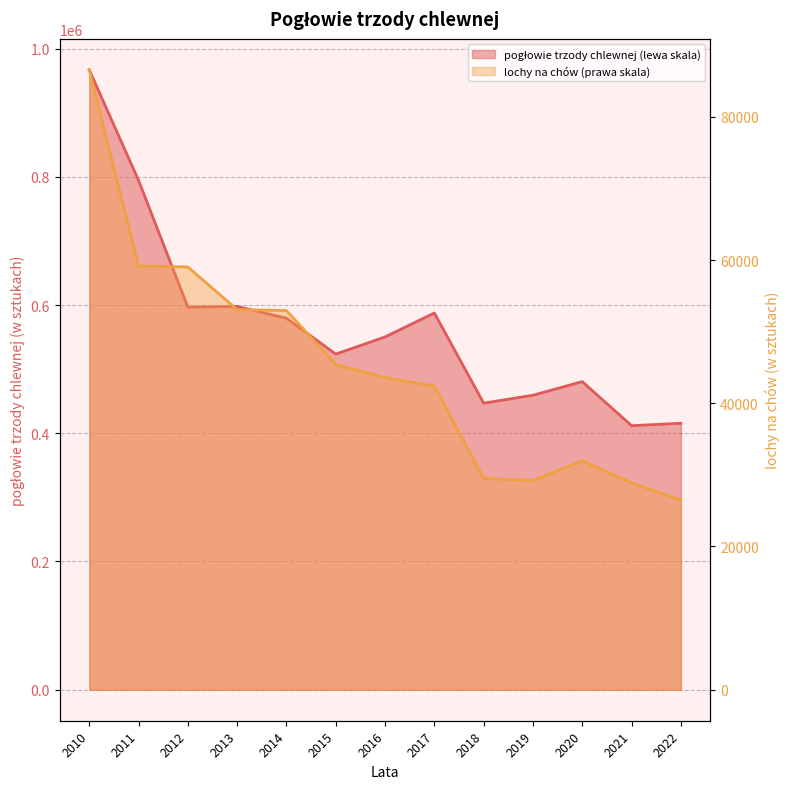

At how many categories does at least one series exceed 487741?

8